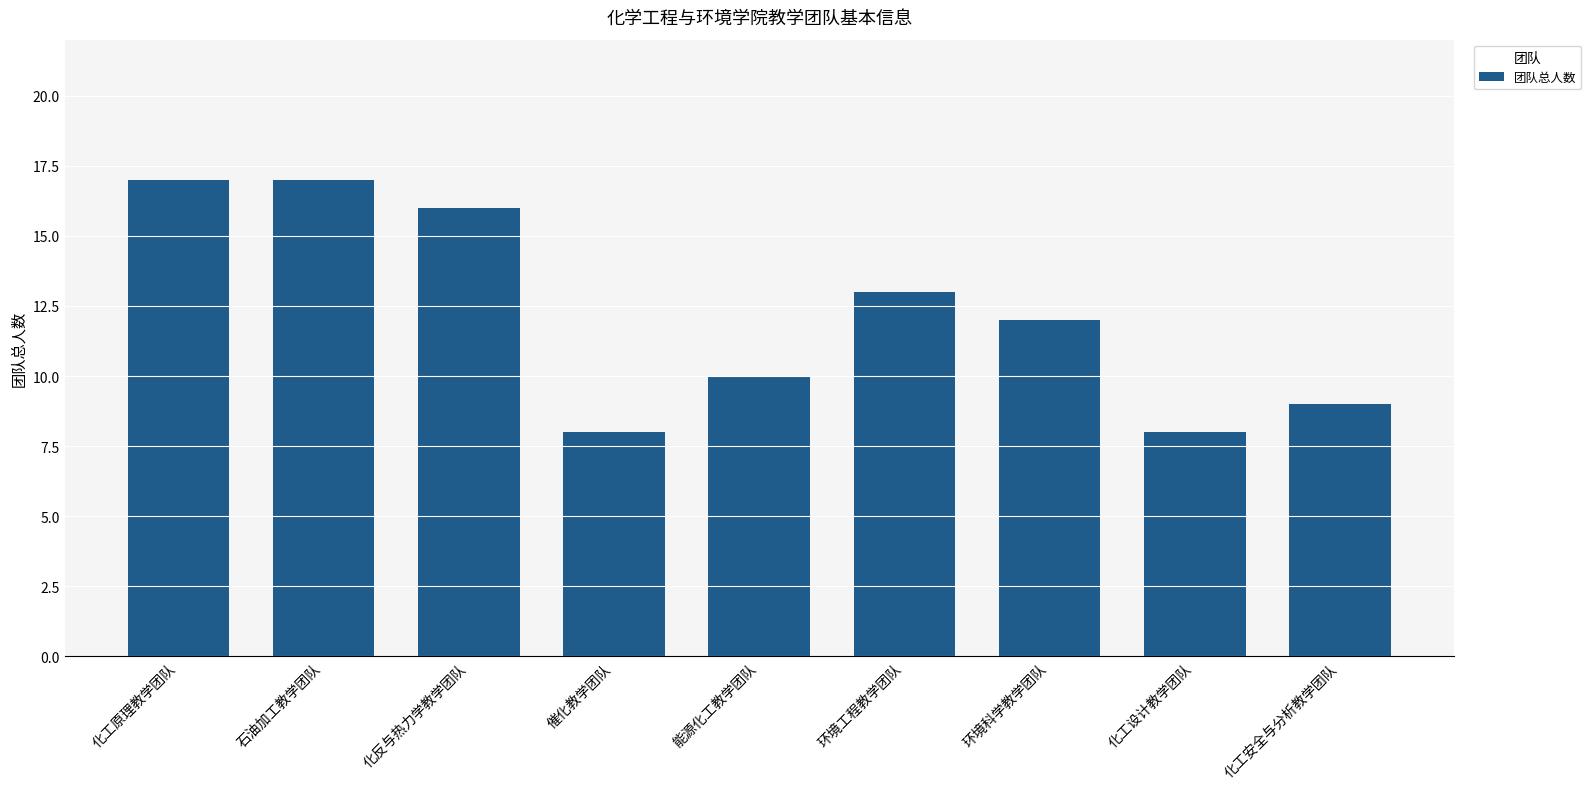

The chart shows a value of 17 at 石油加工教学团队. True or false?

True